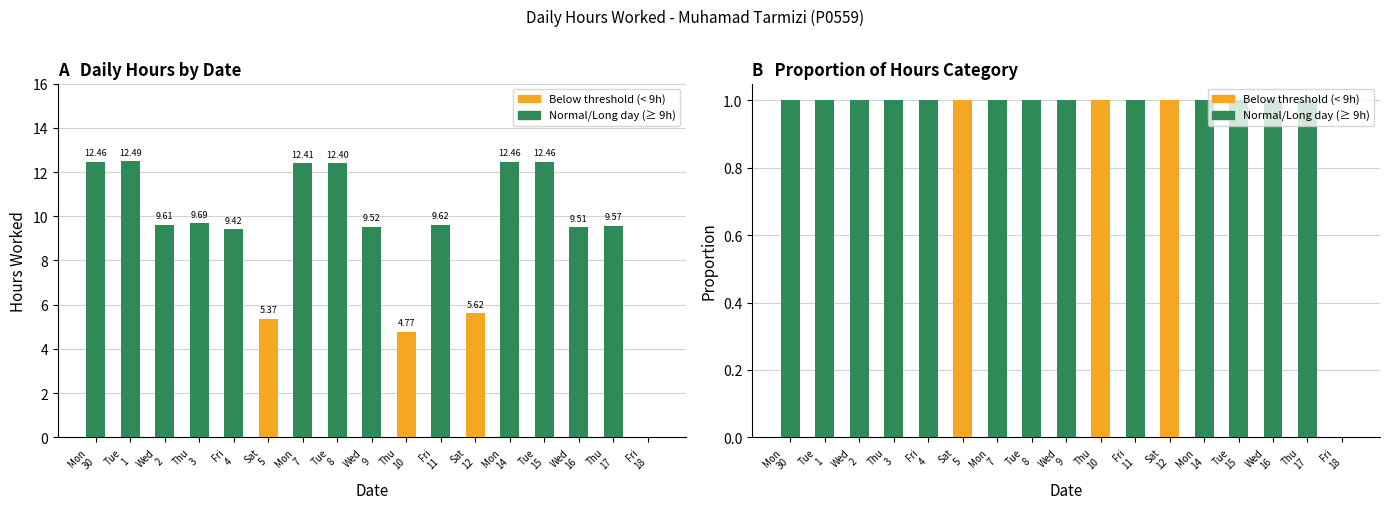

What is the difference between the highest and lowest values at Mon
14?

12.5